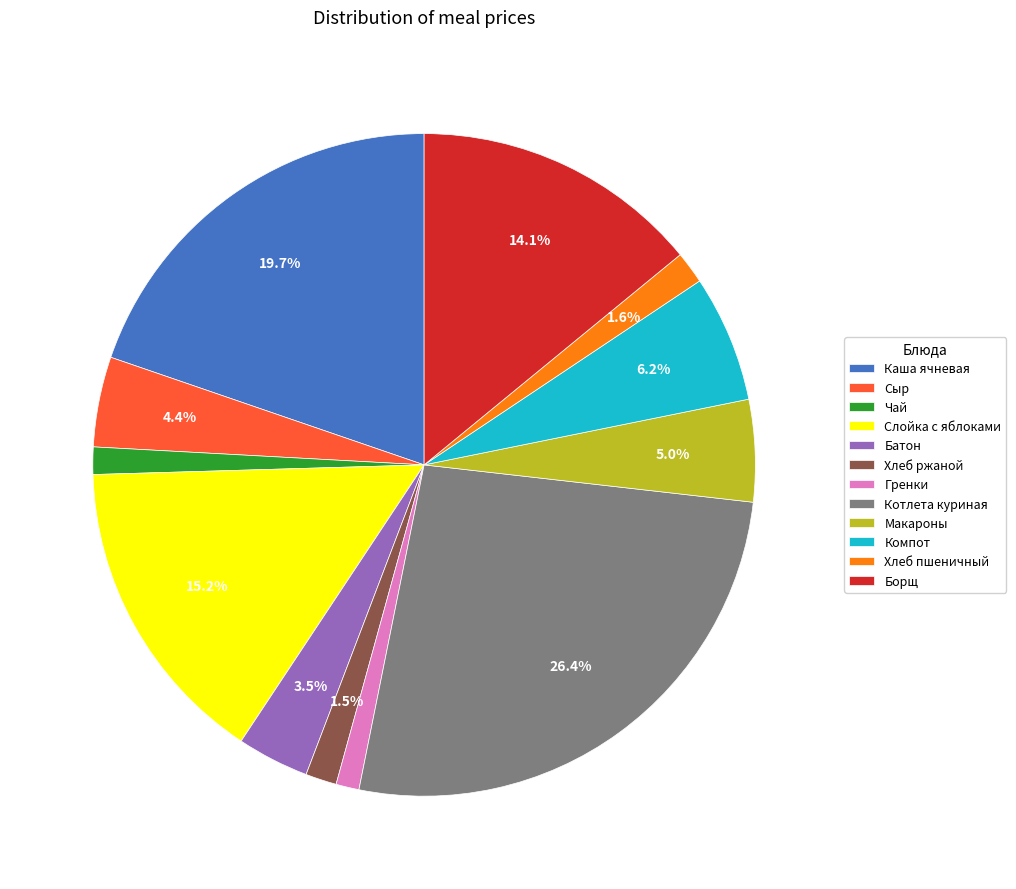

Is Котлета куриная the majority of the pie?

No